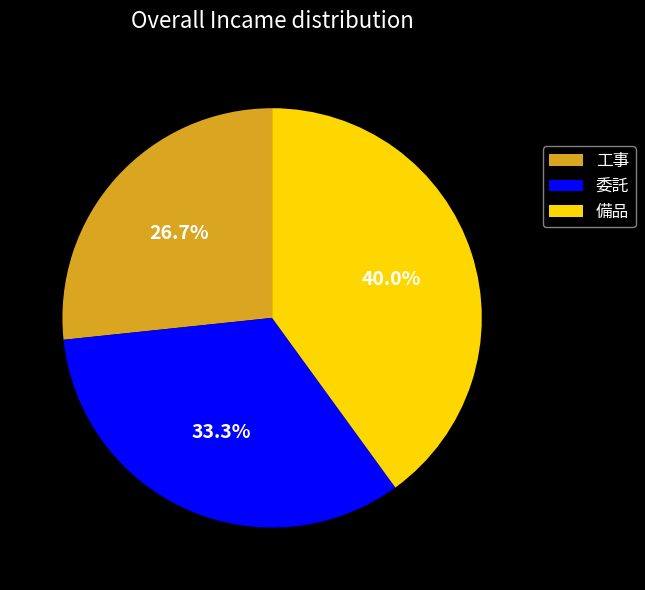

What percentage is NOT represented by 委託?

66.7%